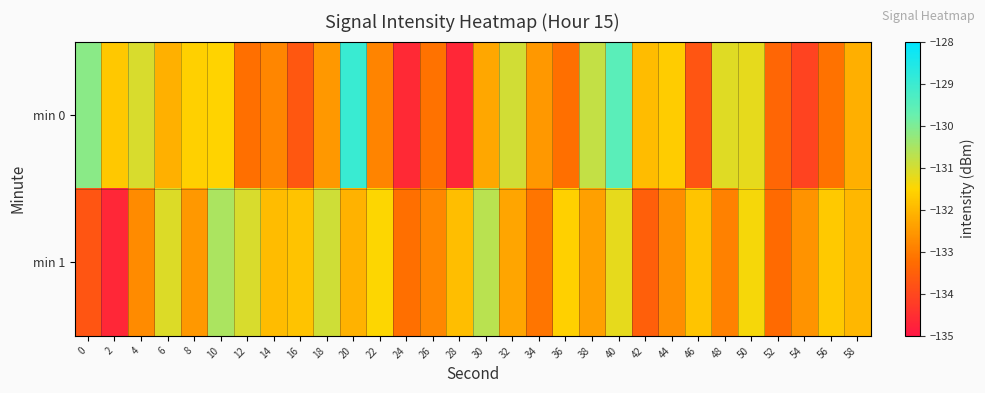

At 26, list the series in order from smallest to largest.

min 0, min 1